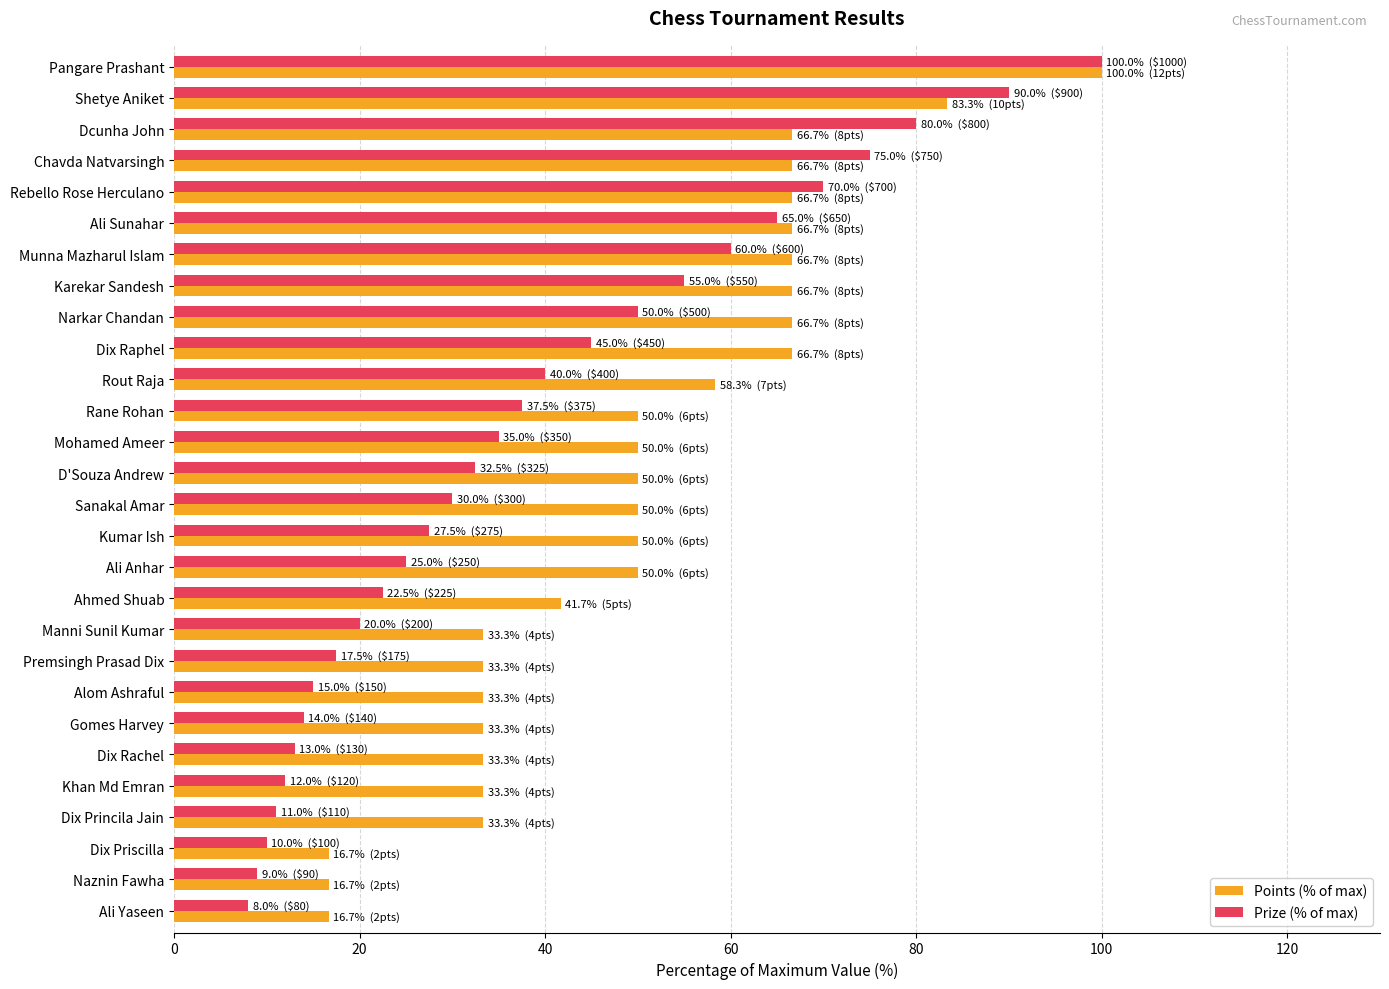

What is the difference between the second highest and second lowest values in the Points (% of max) series?

66.7